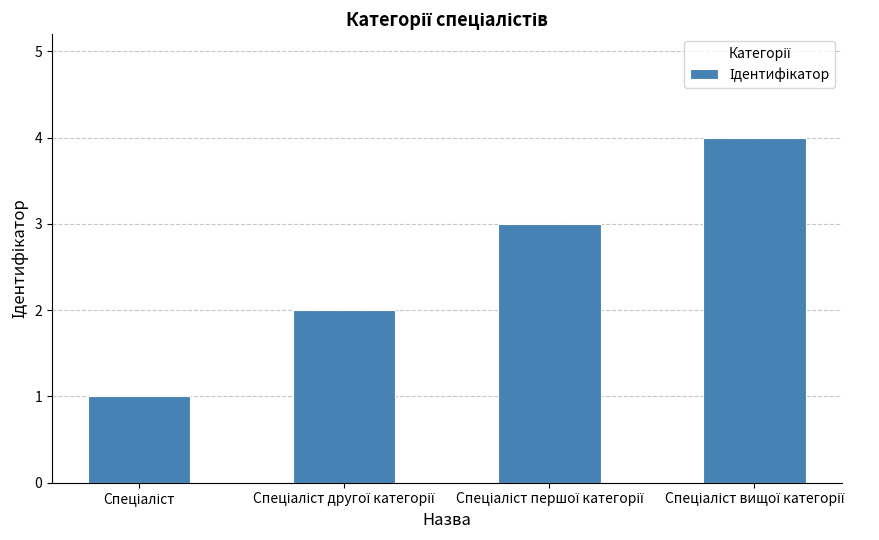

What is the sum of all values?

10